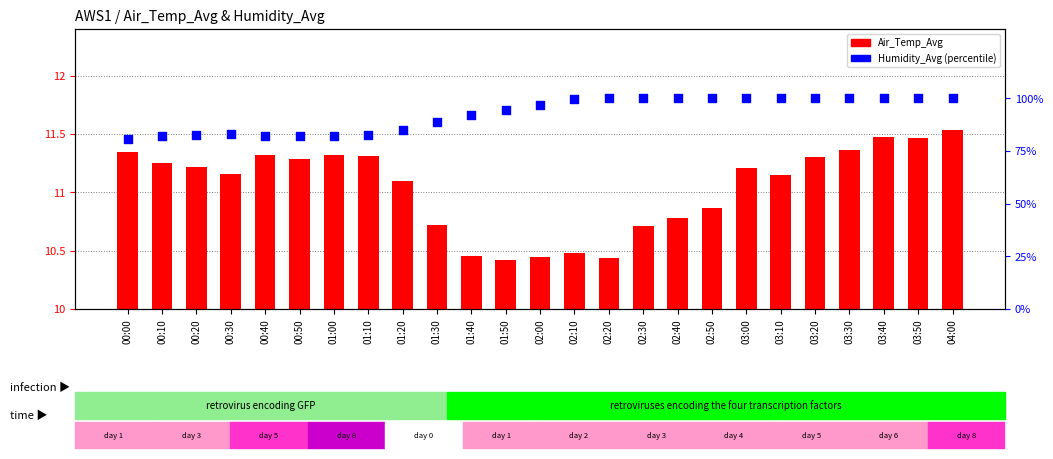

What are all the series names shown in the legend?

Air_Temp_Avg, Humidity_Avg